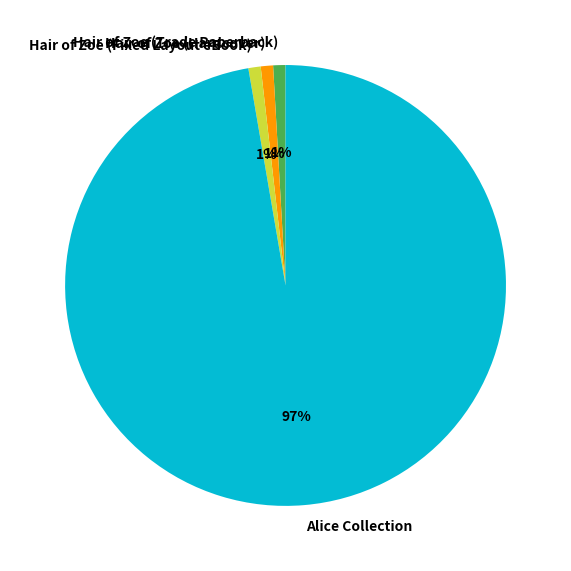

What percentage is the Hair of Zoe (Hardcover) slice, to the nearest percent?

1%